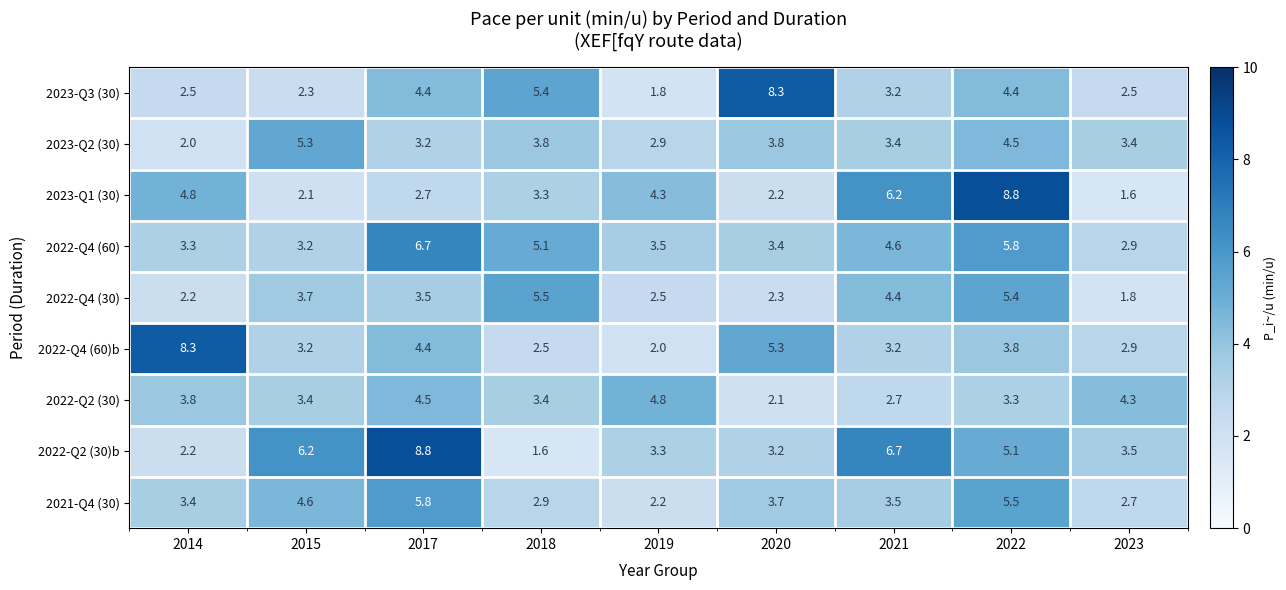

Count the number of data series in this chart.

9